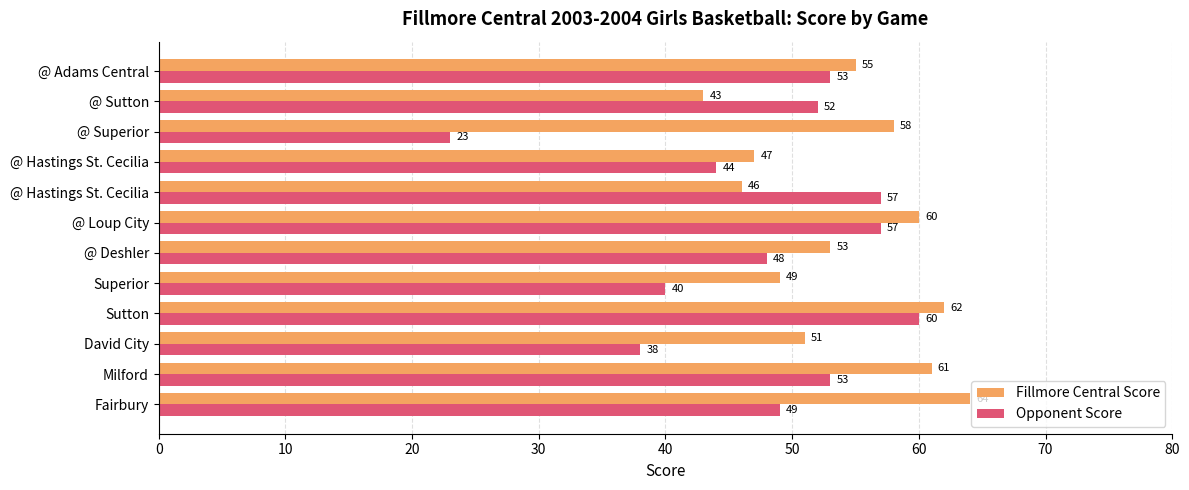

What is the difference between the maximum and second lowest values in the Fillmore Central Score series?

18